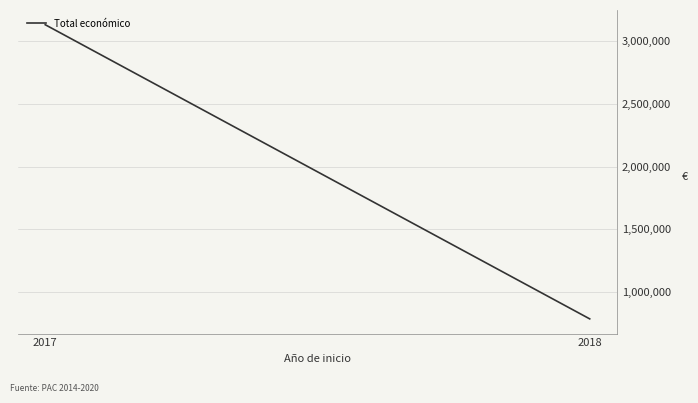

List the labels in order of value, largest first.

2017, 2018